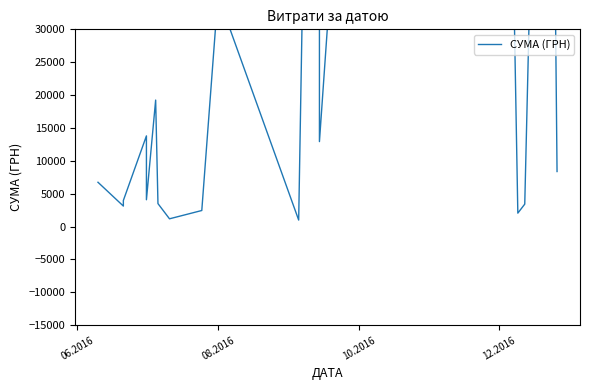

What is the difference between the maximum and minimum values?

318577.0